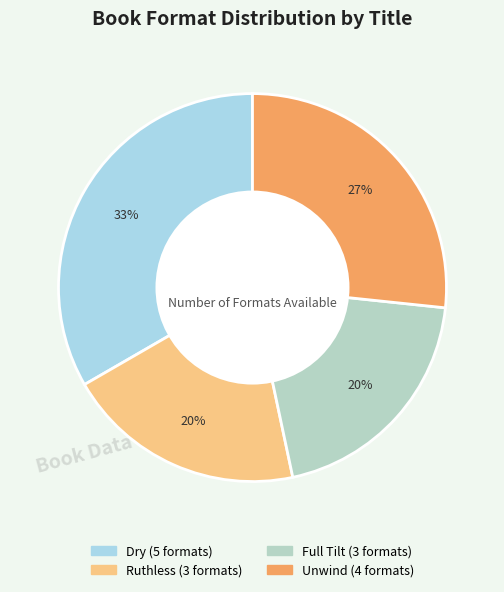

How many segments does this pie chart have?

4